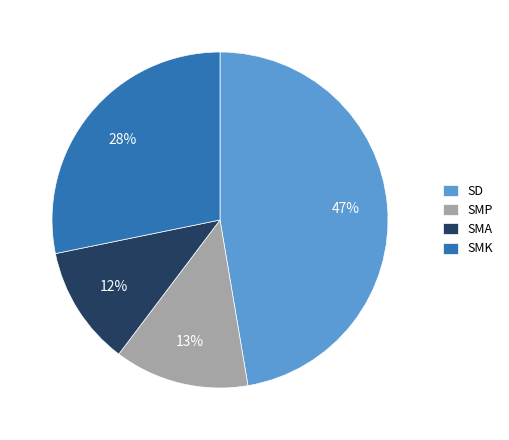

Count the number of slices in the pie.

4